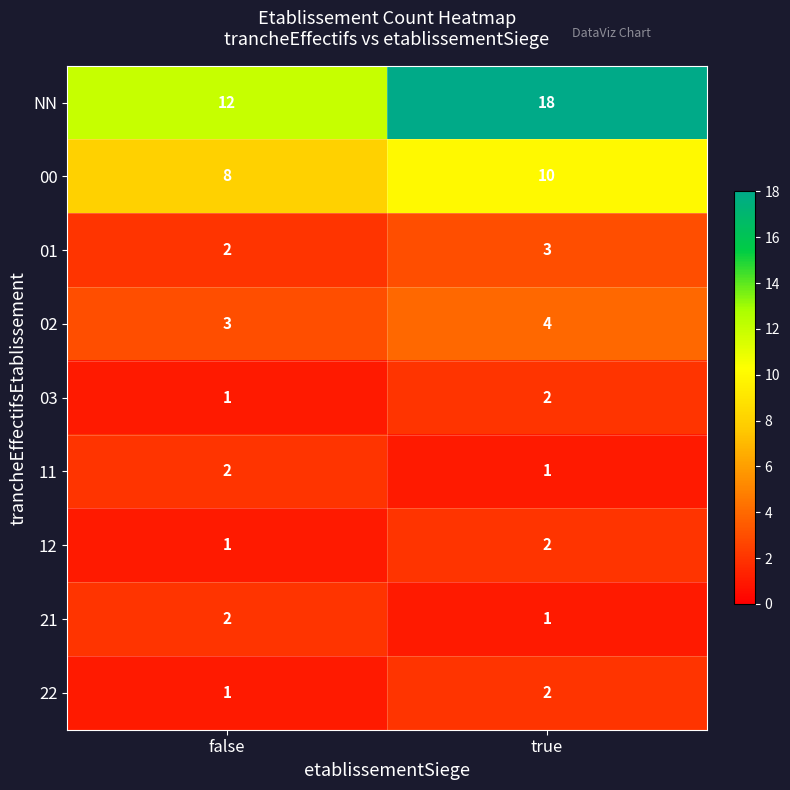

Which series changed the most between false and true?

NN